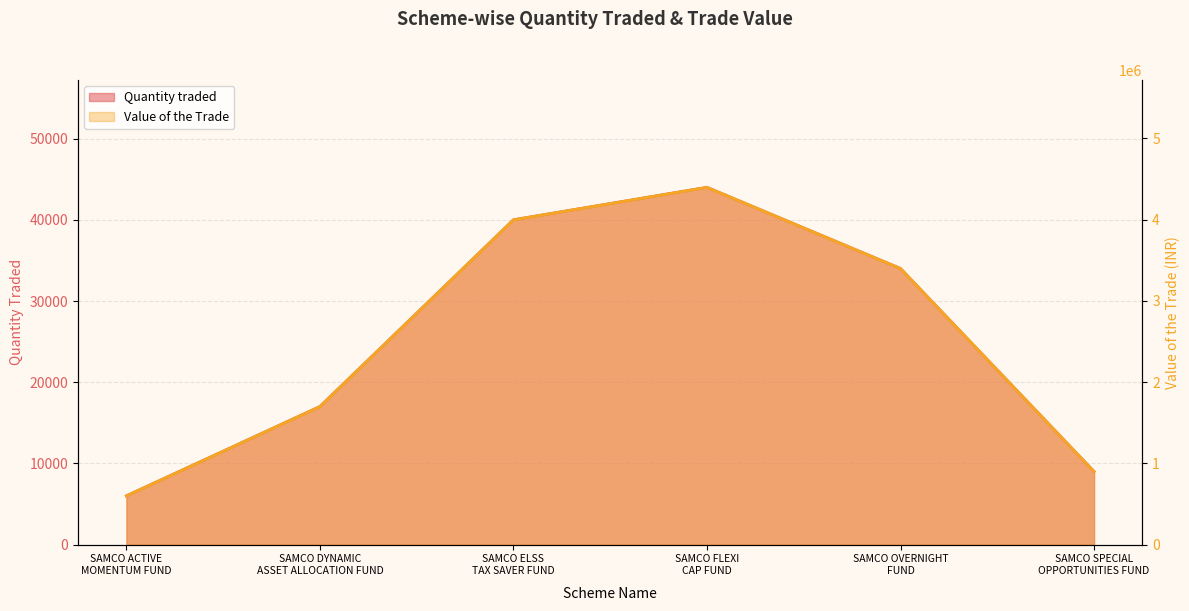

The value of Value of the Trade at SAMCO OVERNIGHT
FUND is 3398114.7. True or false?

True